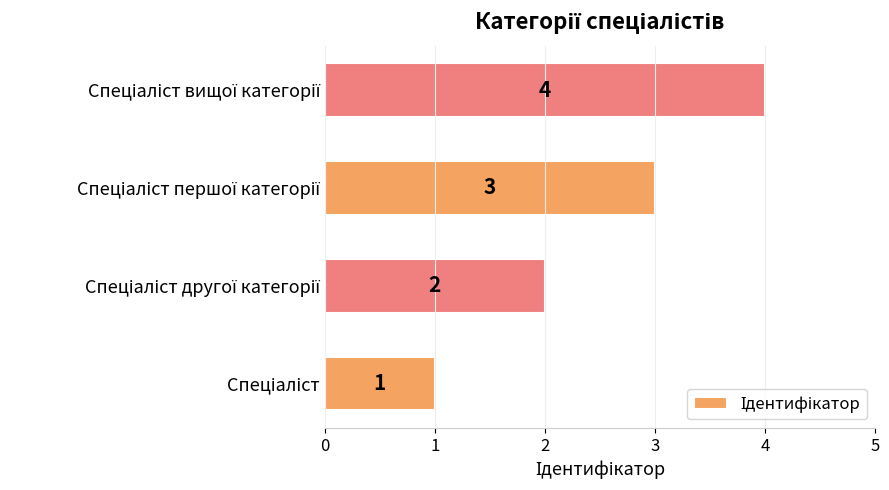

What is the maximum value shown in the chart?

4